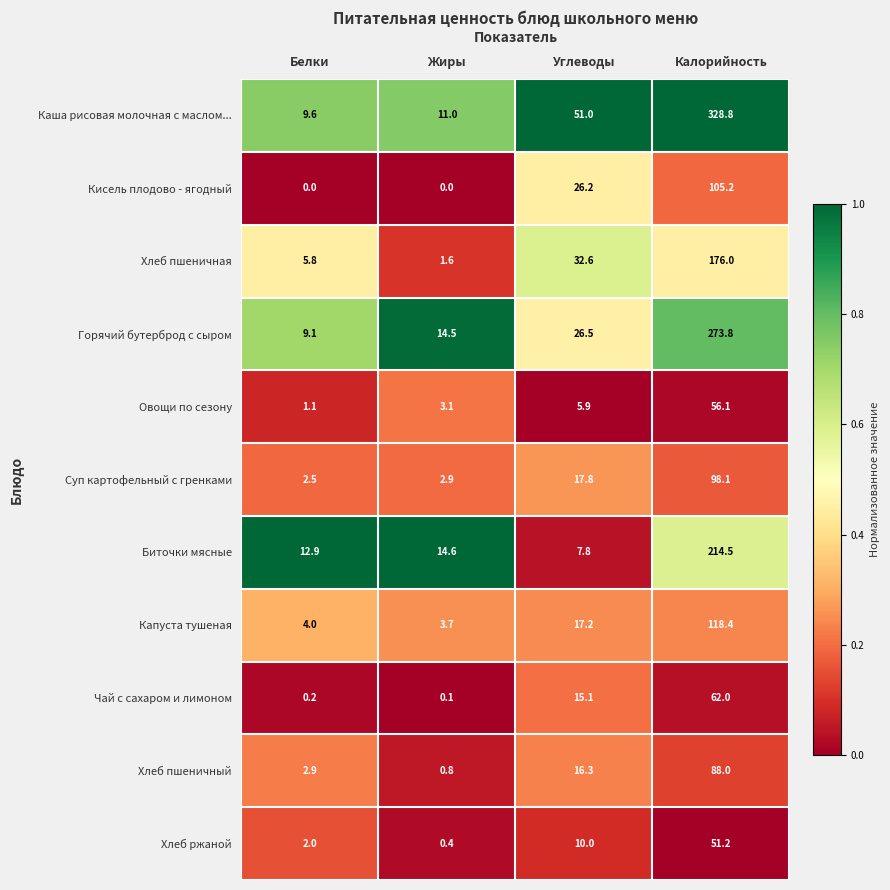

Is it true that Горячий бутерброд с сыром equals 119.2 at Калорийность?

False